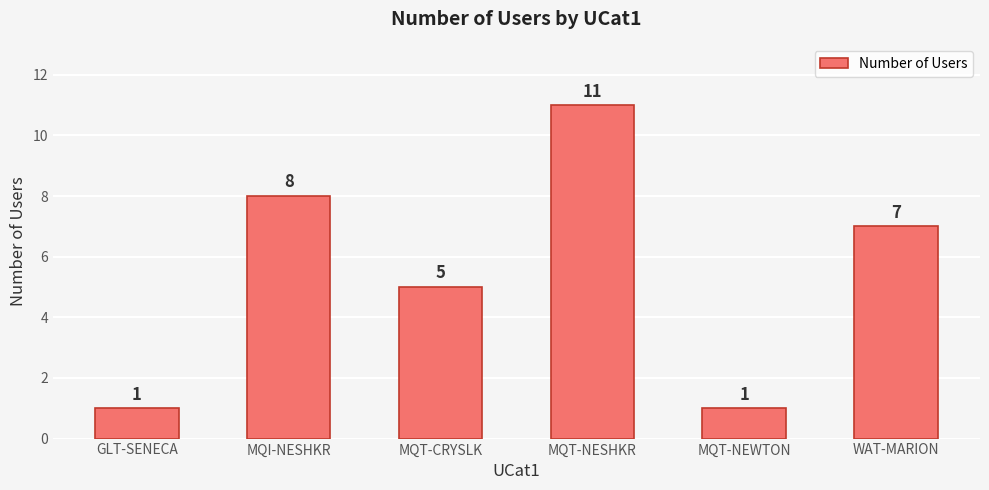

How many bars are there in total?

6